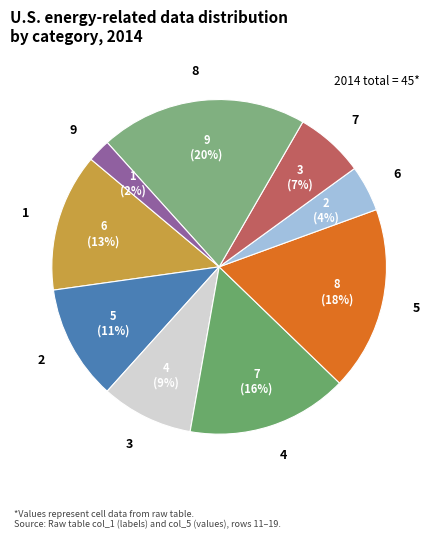

How many segments does this pie chart have?

9